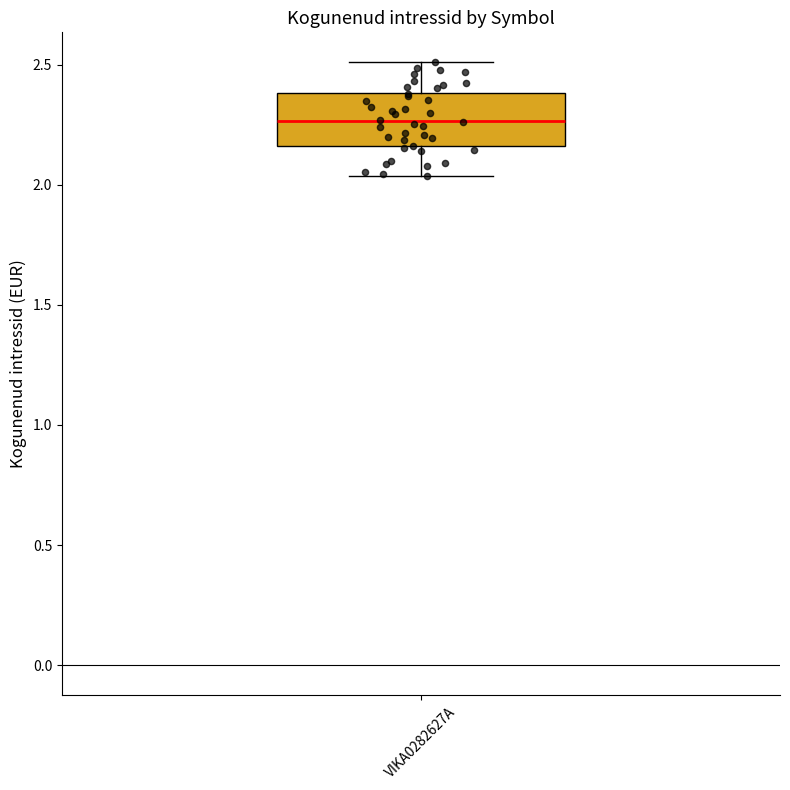

Transcribe this box plot: give where the median line is, the range the box spans, and where the two whiskers end, as read against the y-axis. The values are not printed on the chart, so give them approximately, as read against the axis.

median 2.25, box 2.15 to 2.40, whiskers 2.05 to 2.50